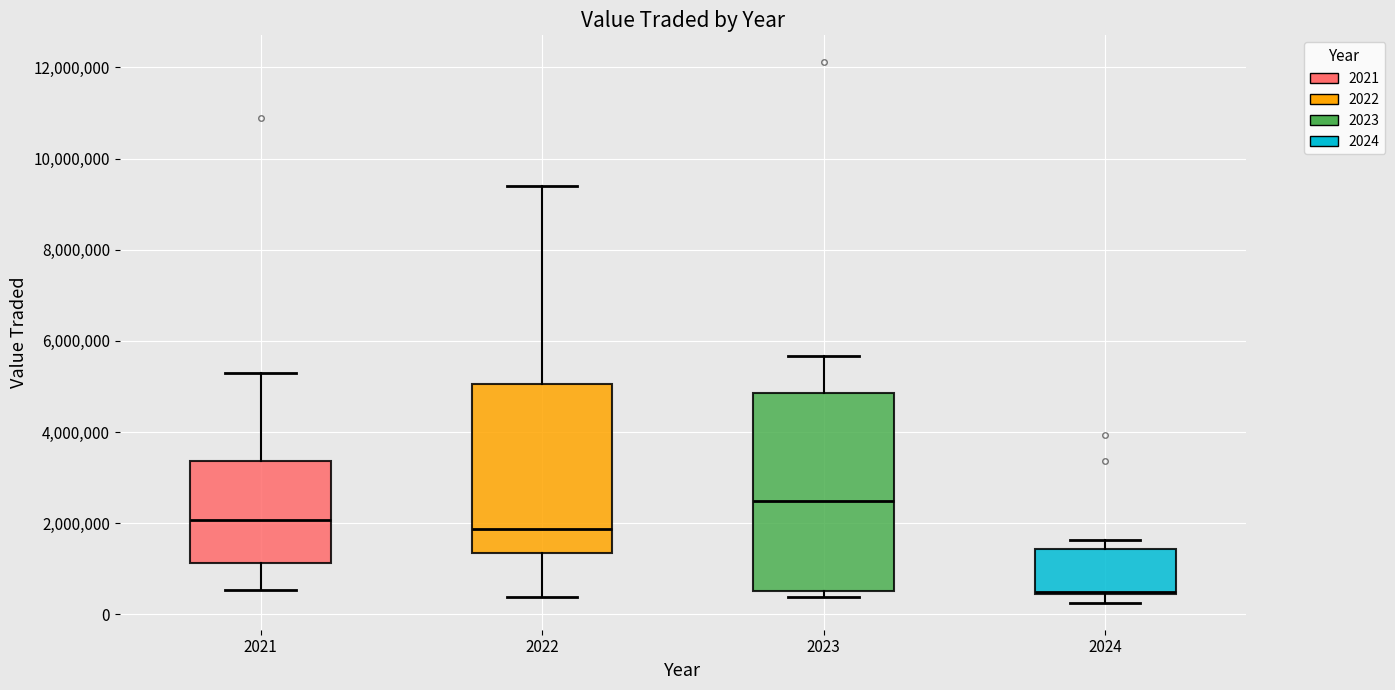

Comparing the boxes themselves (not the whiskers), which one is the tallest?

2023